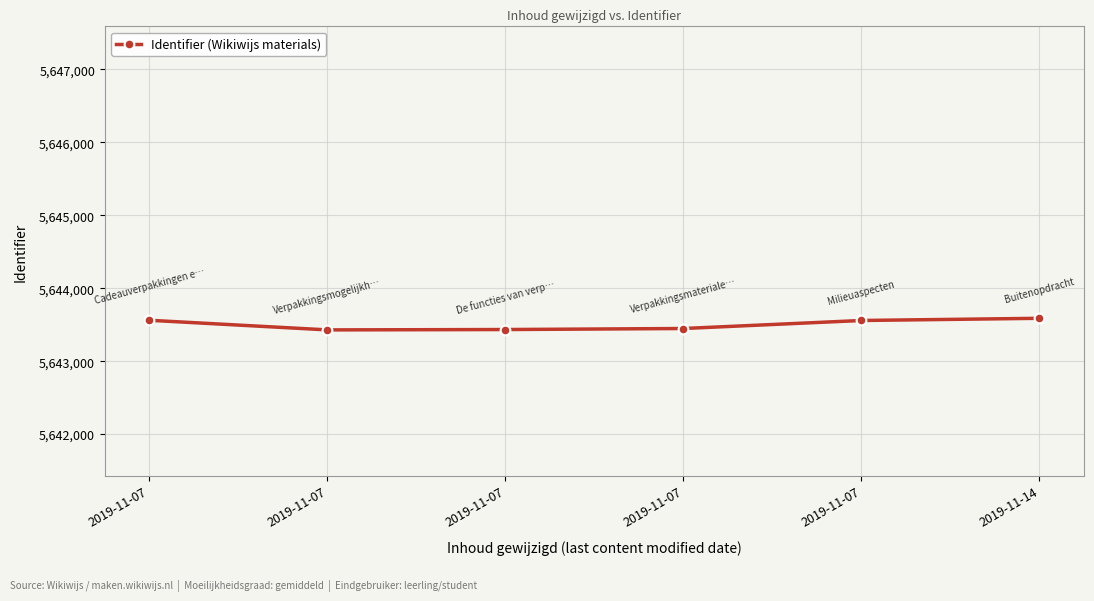

Rank the categories by value from highest to lowest.

2019-11-14, 2019-11-07, 2019-11-07, 2019-11-07, 2019-11-07, 2019-11-07